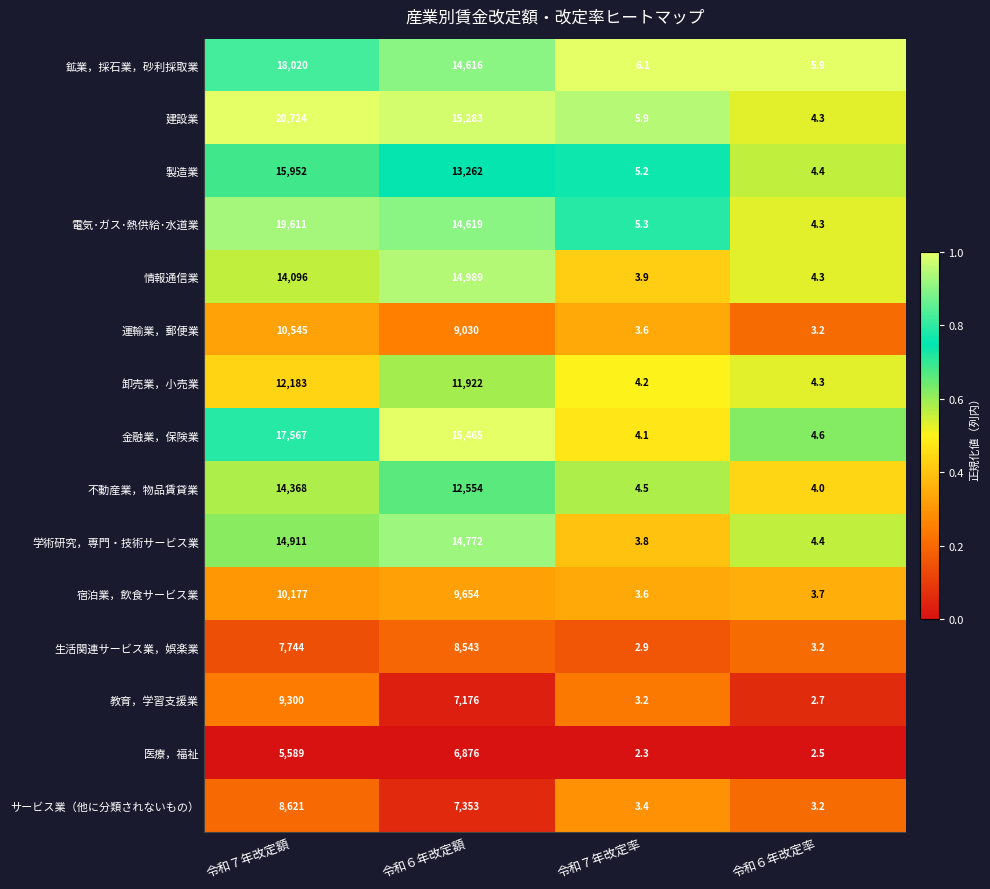

The 不動産業，物品賃貸業 series shows 22036.5 at 令和７年改定額. True or false?

False